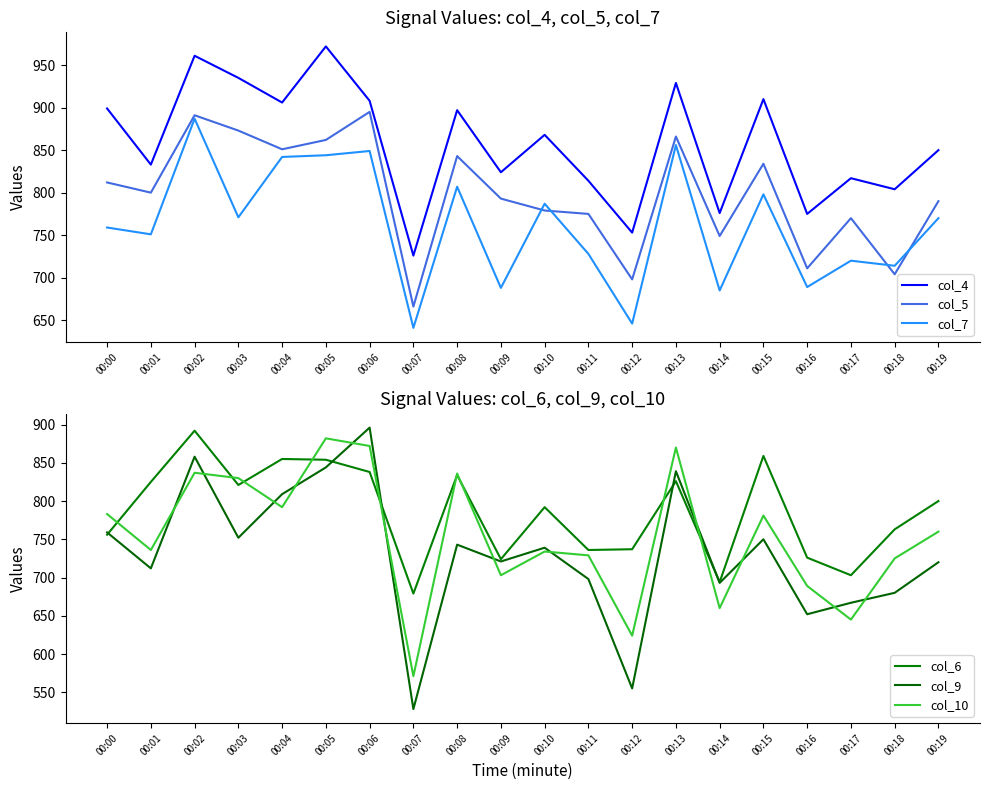

What is the difference between the col_7 values at 00:01 and 00:03?

20